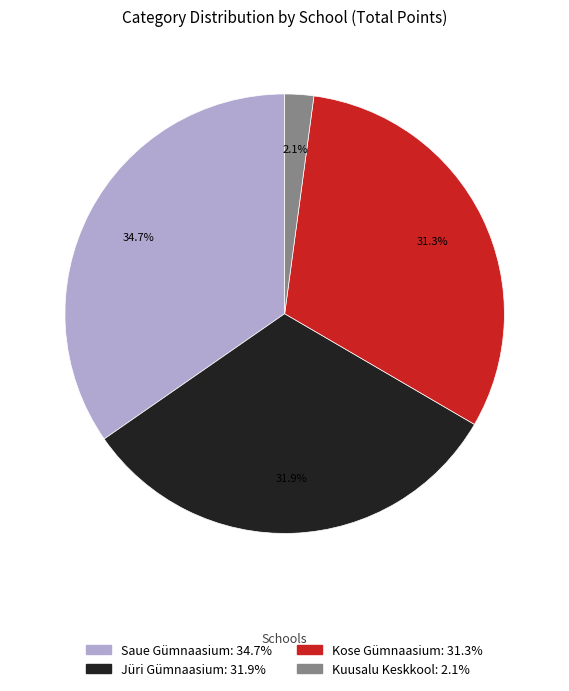

Approximately how many times larger is the value at Kuusalu Keskkool compared to Jüri Gümnaasium?

0.1